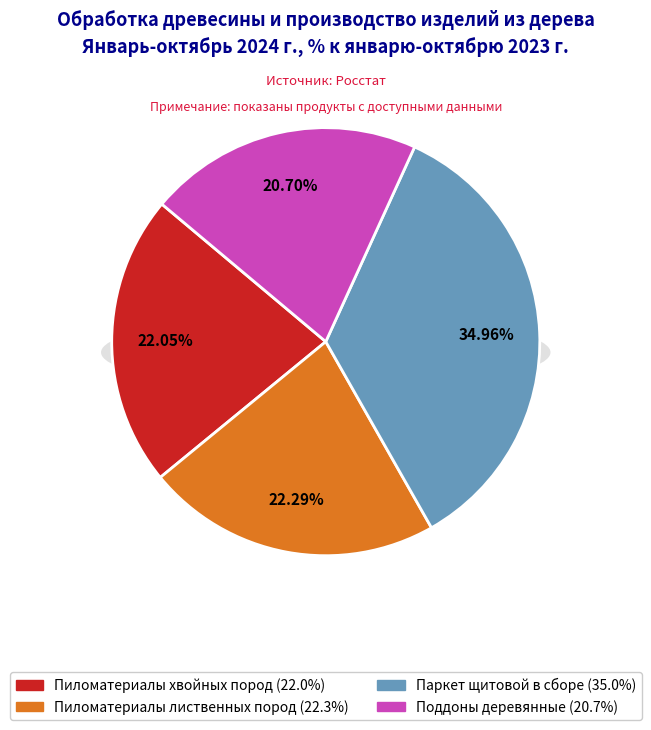

Does any single category account for the majority?

No